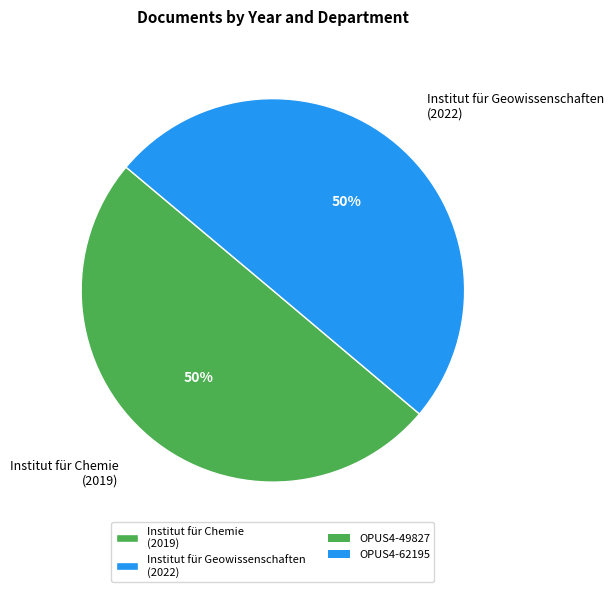

What is the ratio of the value at Institut für Chemie (2019) to the value at Institut für Geowissenschaften (2022)?

1.0